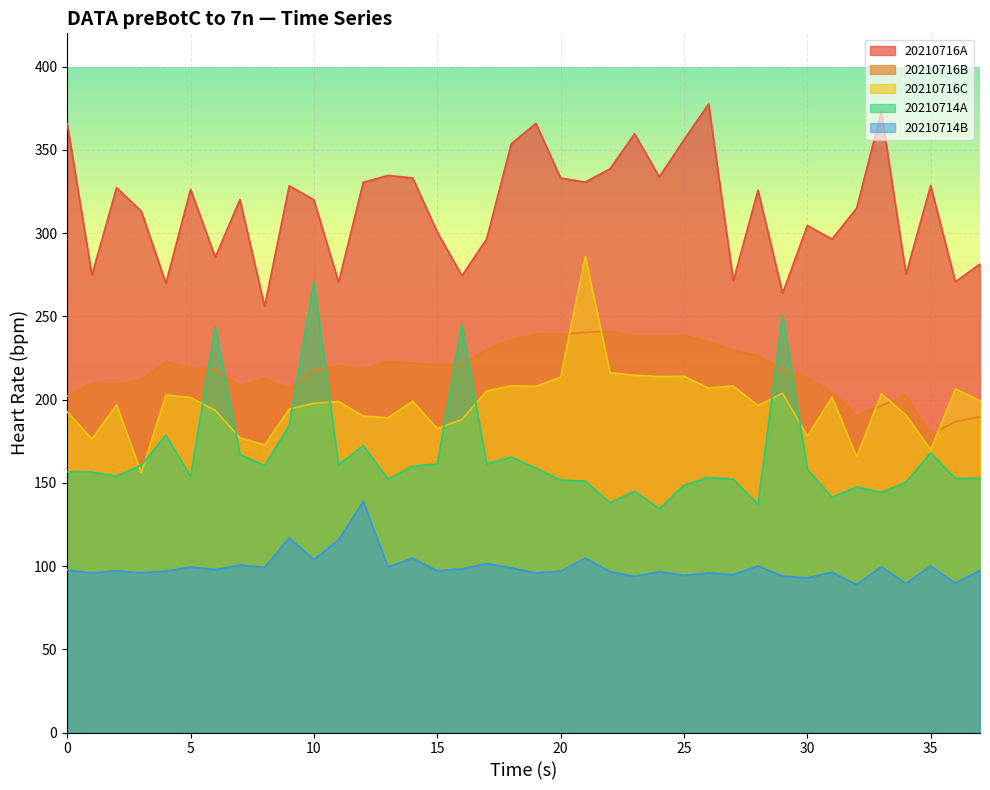

At which category does 20210714B reach its first local peak?

2